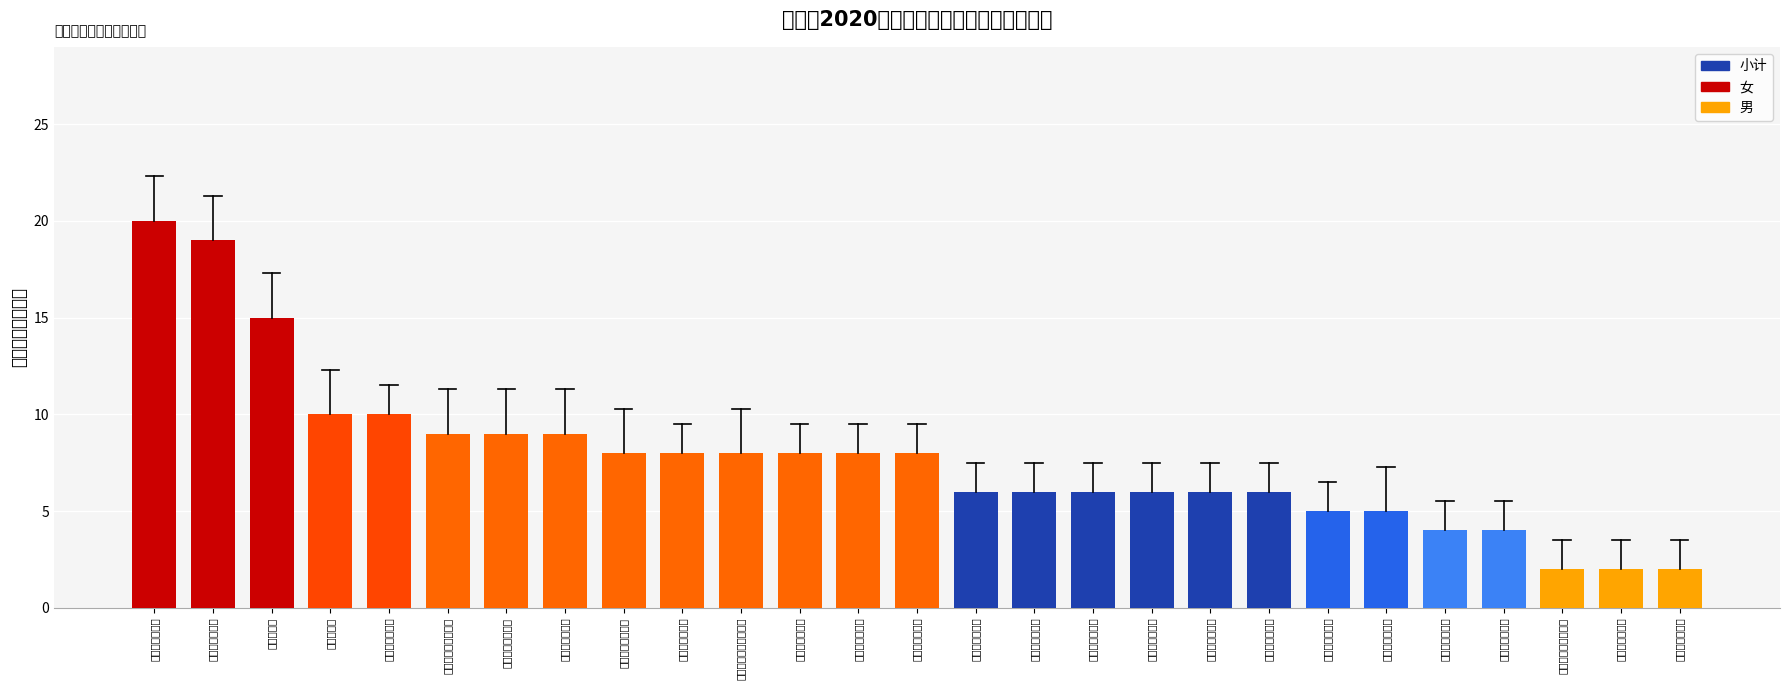

Does the chart contain any negative values?

No